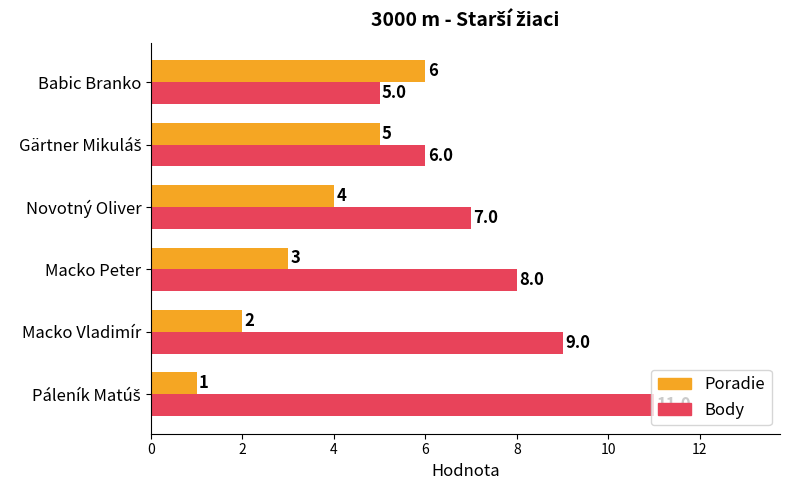

What is the difference between the maximum and second lowest values in the Poradie series?

4